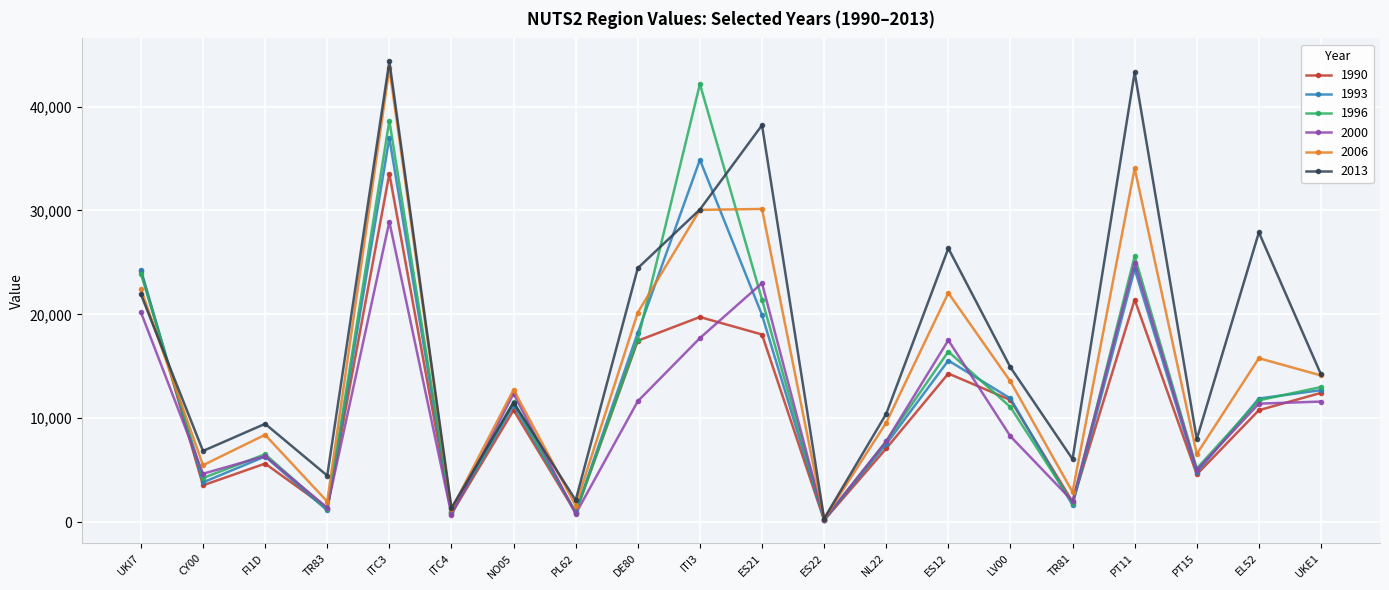

The value of 2013 at FI1D is 9458. True or false?

True